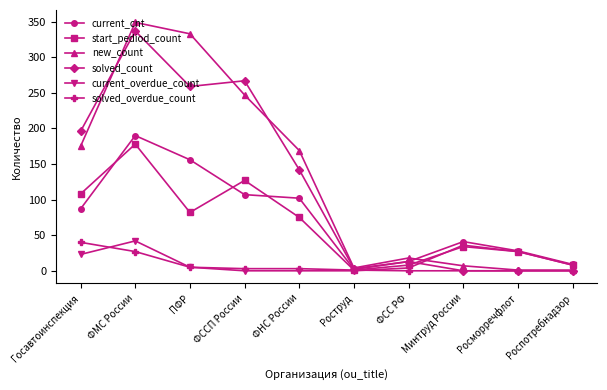

Which series has the largest range (max minus min)?

new_count